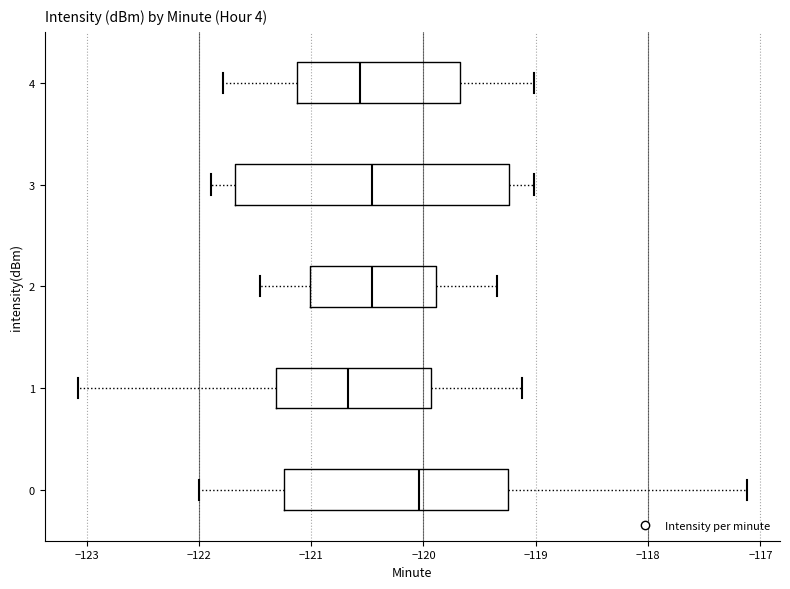

Reading bottom to top, read every box against the x-axis: the position of its median line, the range the box covers, and the ends of its whiskers. The values are not printed on the chart, so give them approximately, as read against the axis.

0: median -120.0, box -121.2 to -119.3, whiskers -122.0 to -117.1
1: median -120.7, box -121.3 to -119.9, whiskers -123.1 to -119.1
2: median -120.5, box -121.0 to -119.9, whiskers -121.5 to -119.3
3: median -120.5, box -121.7 to -119.2, whiskers -121.9 to -119.0
4: median -120.6, box -121.1 to -119.7, whiskers -121.8 to -119.0